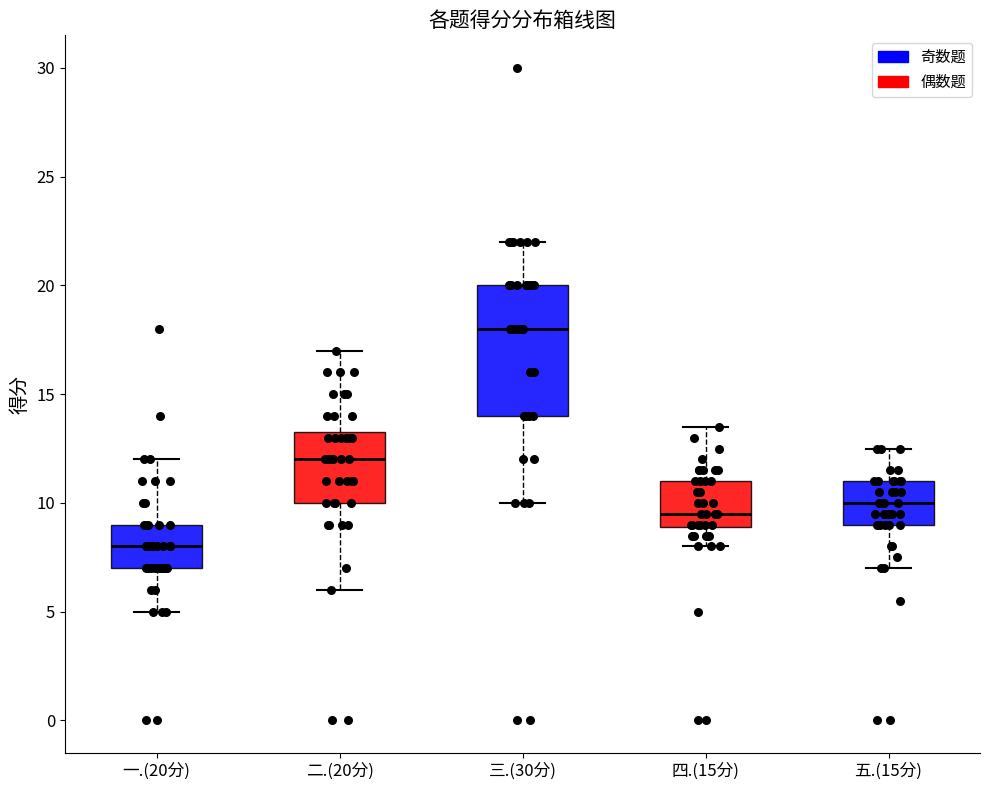

Reading left to right, read every box against the y-axis: the position of its median line, the range the box covers, and the ends of its whiskers. The values are not printed on the chart, so give them approximately, as read against the axis.

一.(20分): median 8.0, box 7.0 to 9.0, whiskers 5.0 to 12.0
二.(20分): median 12.0, box 10.0 to 13.5, whiskers 6.0 to 17.0
三.(30分): median 18.0, box 14.0 to 20.0, whiskers 10.0 to 22.0
四.(15分): median 9.5, box 9.0 to 11.0, whiskers 8.0 to 13.5
五.(15分): median 10.0, box 9.0 to 11.0, whiskers 7.0 to 12.5